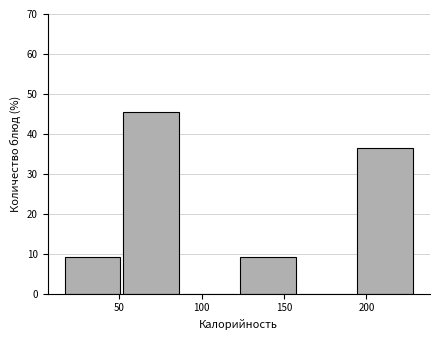

How tall is the bar that spans 15 to 50 on the x-axis? Neither the bar edges nor the heights are printed on the chart, so give them approximately, as read against the axes.

9